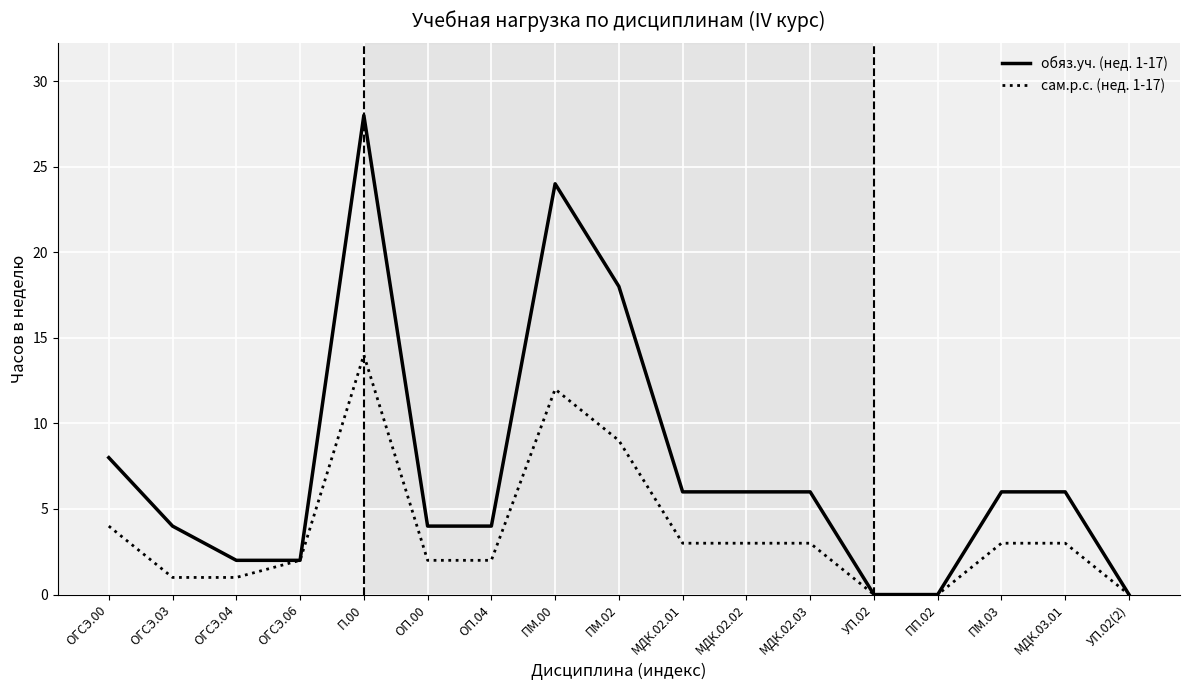

The value of сам.р.с. (нед. 1-17) at МДК.02.03 is 3. True or false?

True